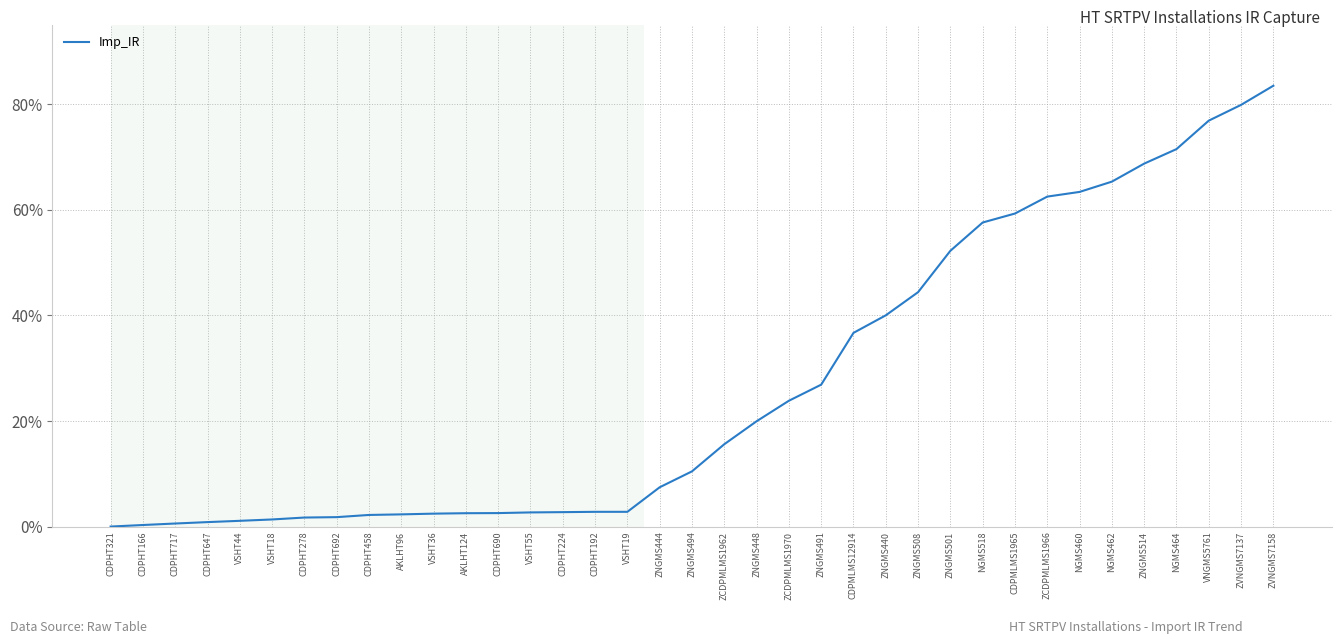

What position from the left is ZCDPMLMS1962?

20